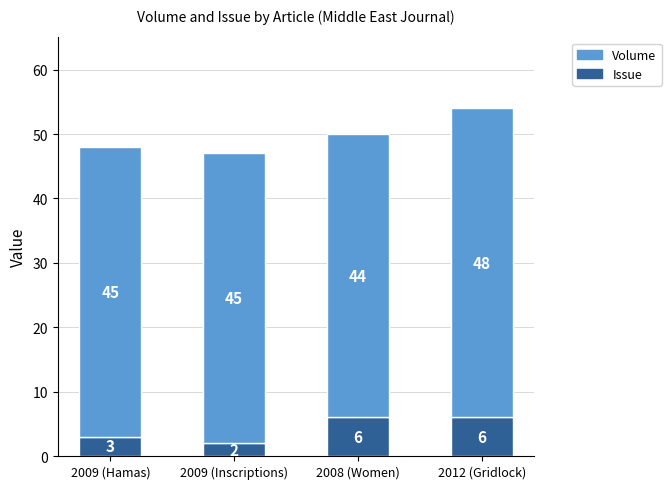

What is the total value across all series at 2012 (Gridlock)?

54